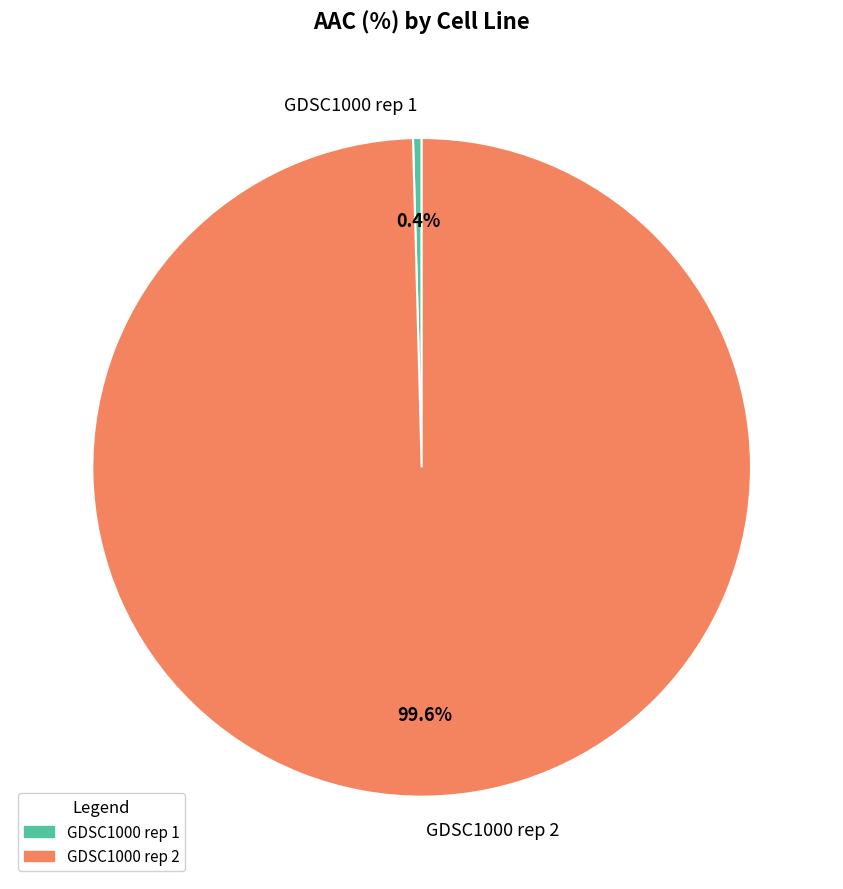

Is it true that GDSC1000 rep 1 is 6% of the pie?

False